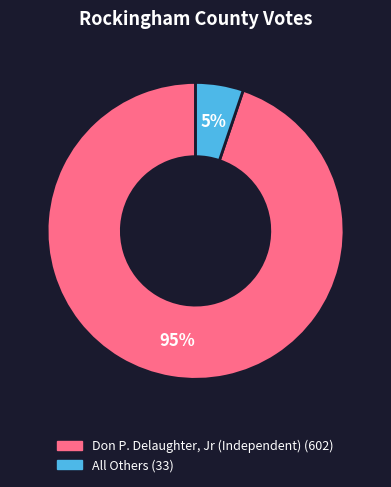

To the nearest percent, what is the difference between the largest and smallest slice percentages?

90%